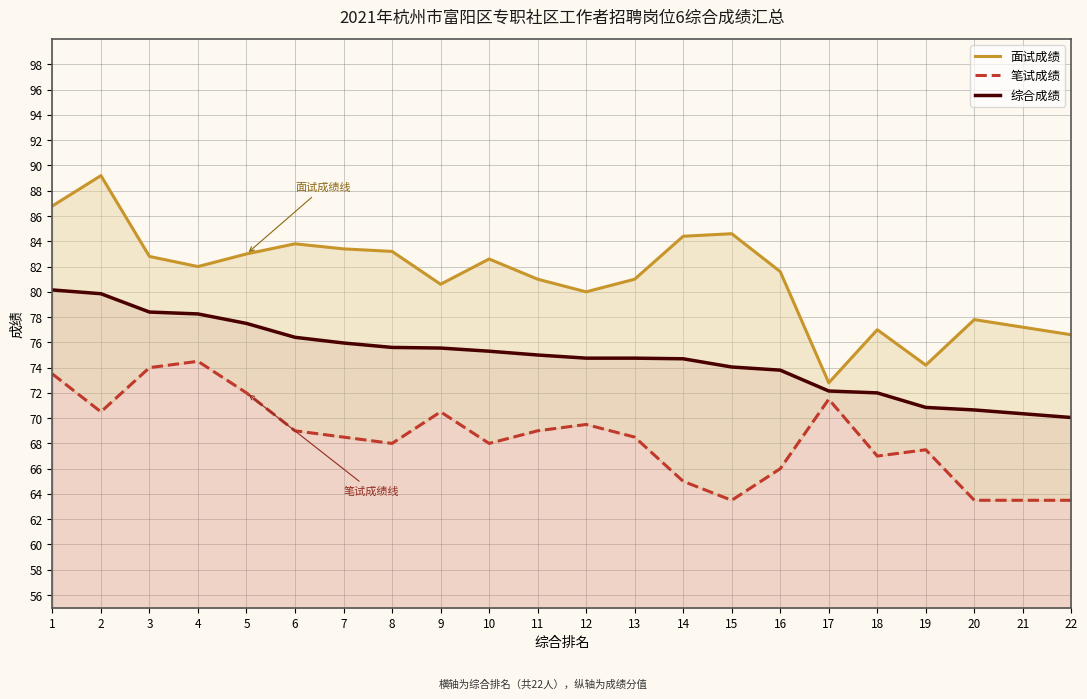

What is the minimum value for 笔试成绩?

63.5